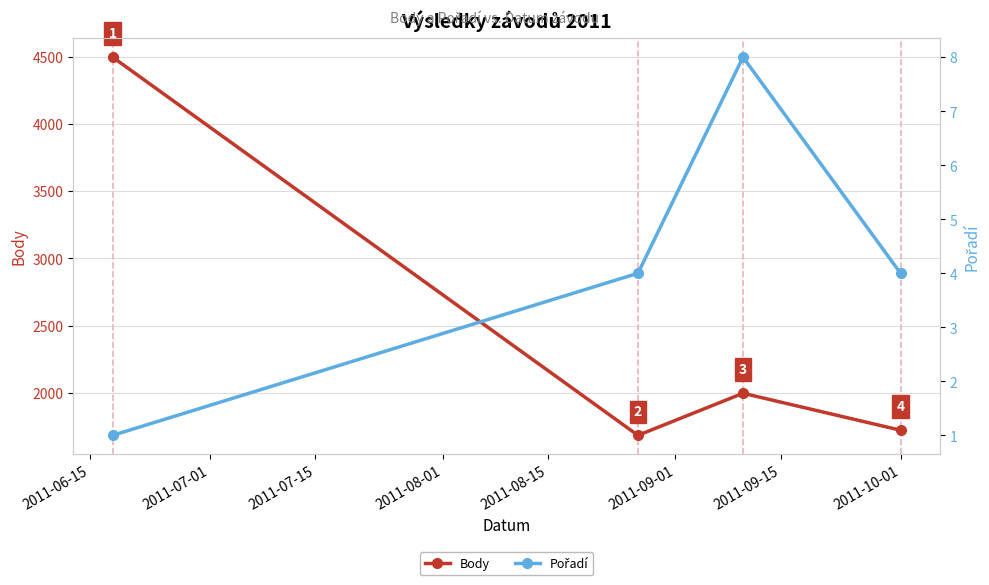

What is the difference between the second highest and minimum values in the Pořadí series?

3